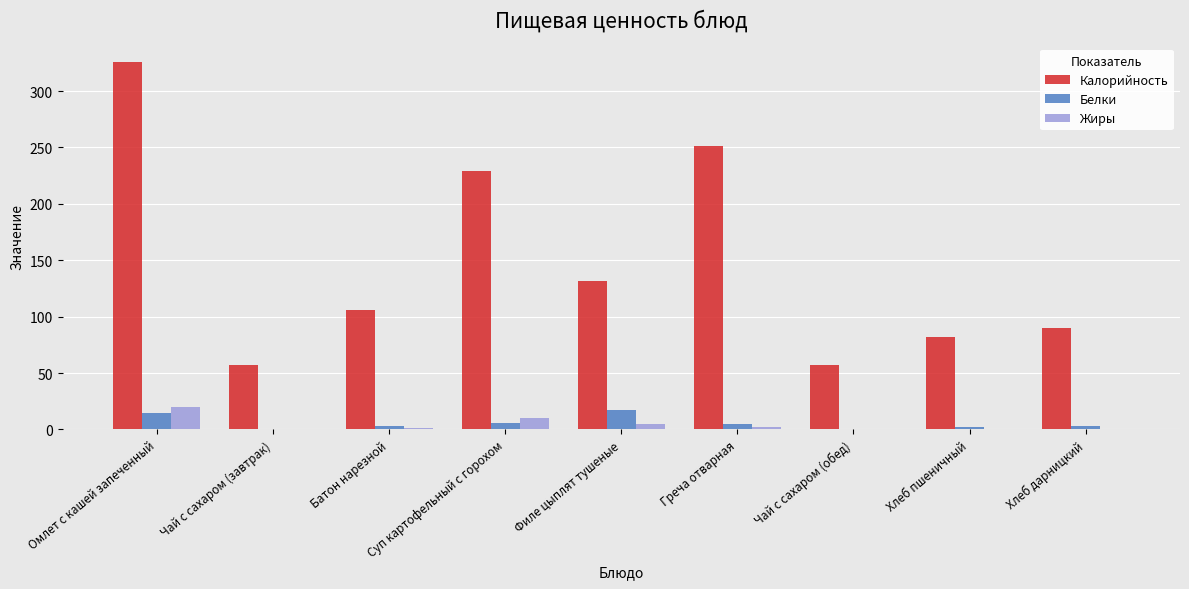

The value of Калорийность at Греча отварная is 370.0. True or false?

False